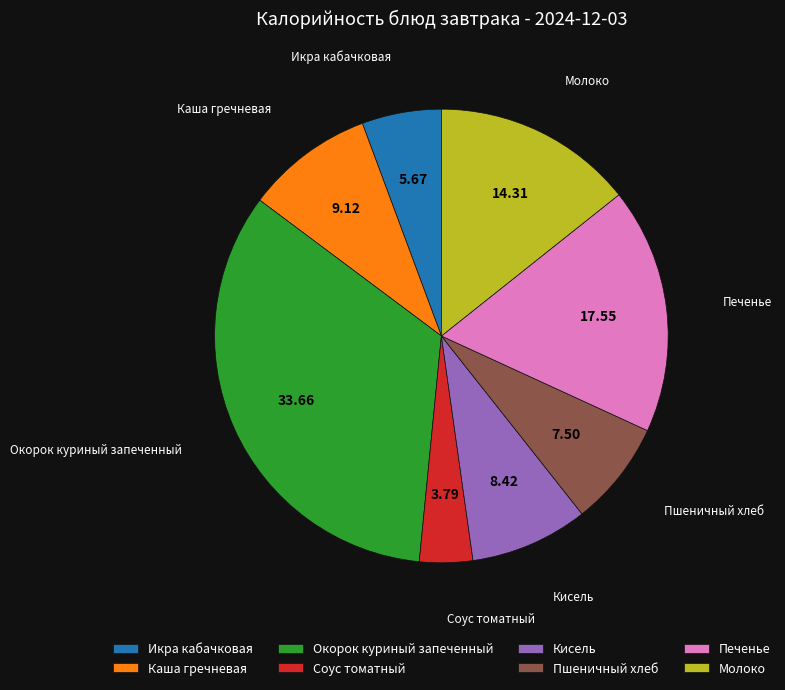

Does any single category account for the majority?

No